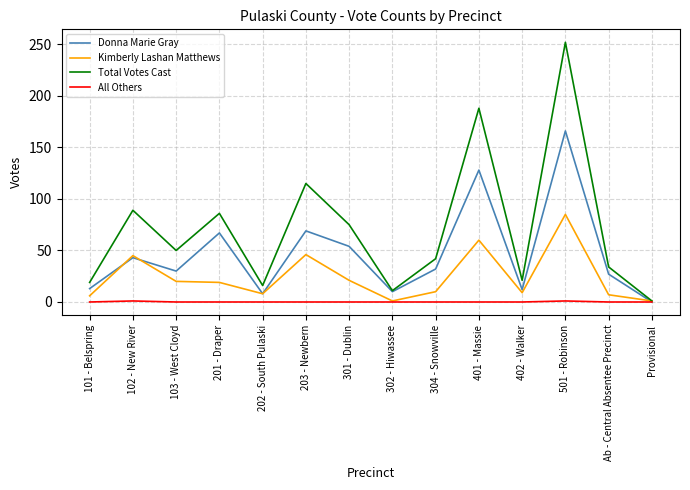

Which series has the widest spread of values?

Total Votes Cast